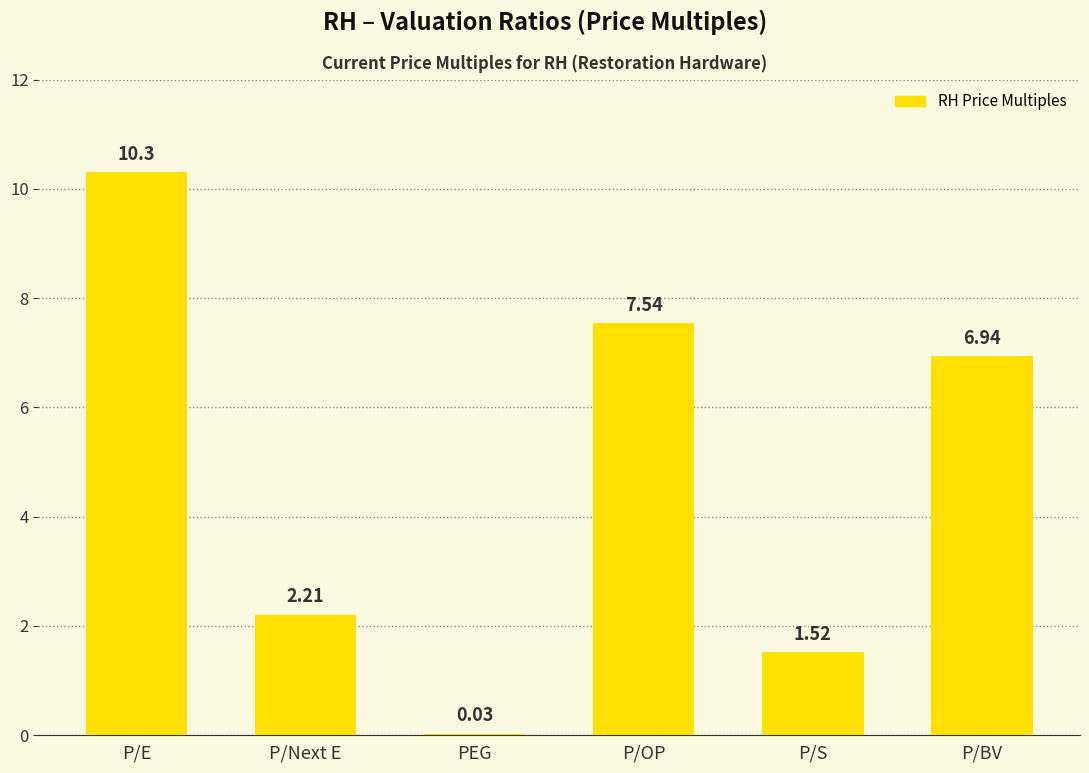

At which label does the data first exceed 6?

P/E